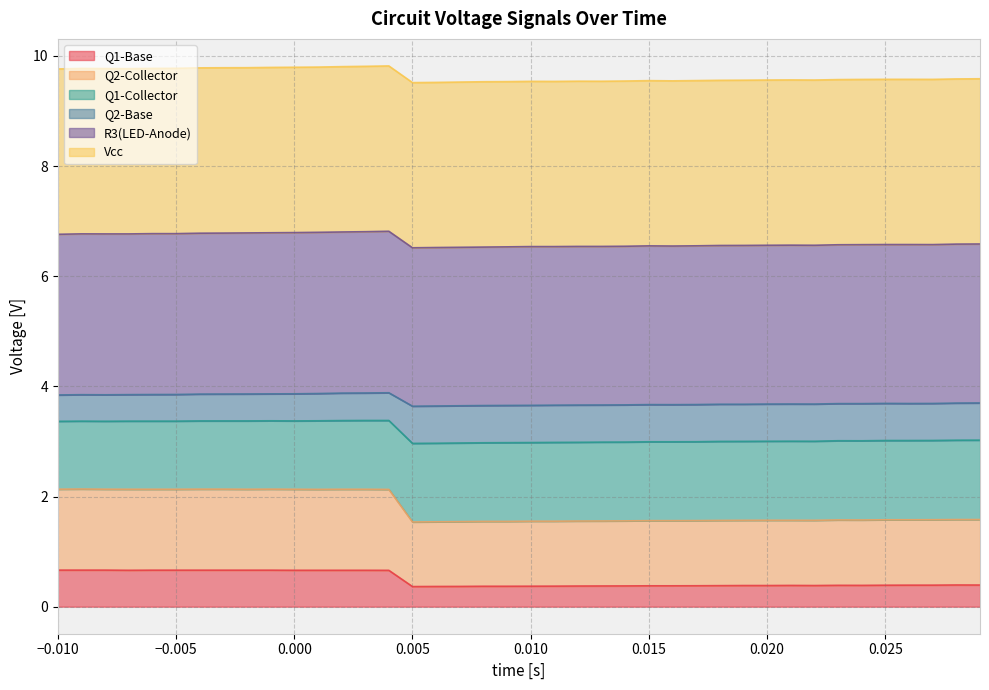

True or false: Q2-Collector and R3(LED-Anode) cross at least once.

False